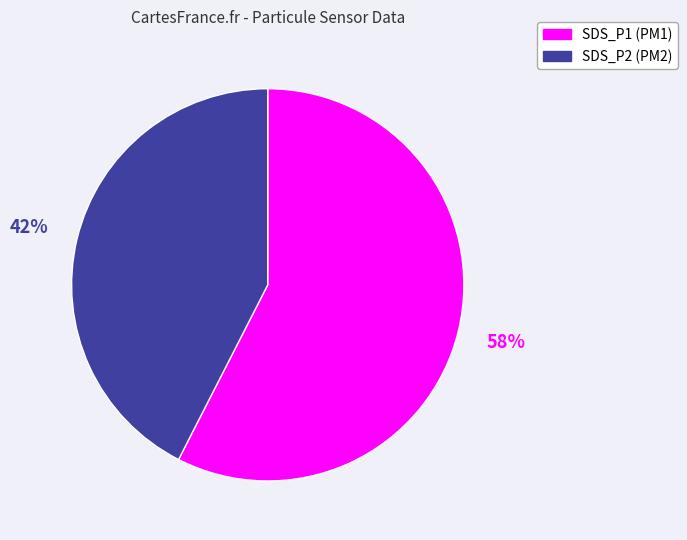

What is the smallest slice in the pie chart?

SDS_P2